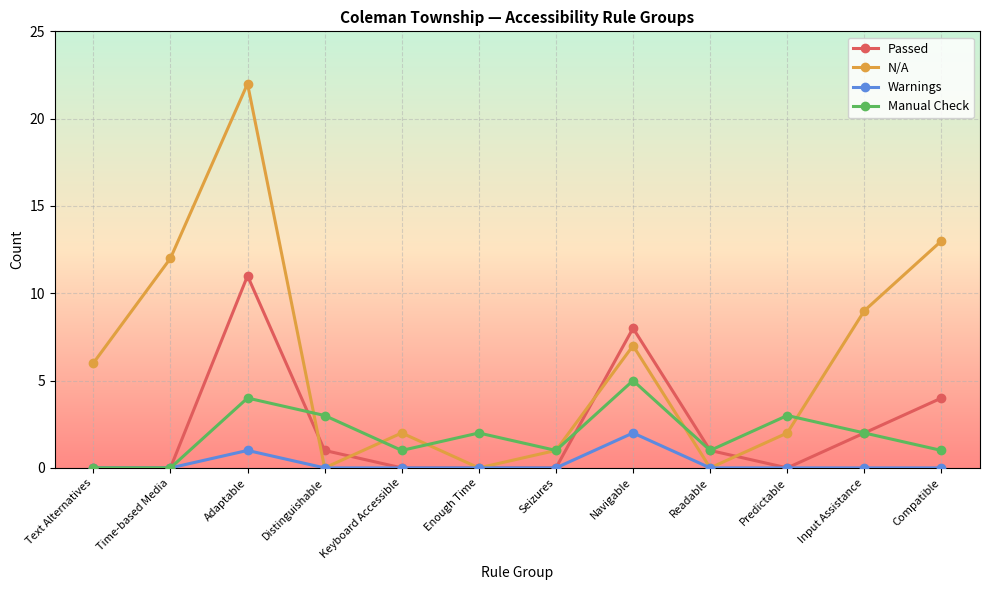

What is the approximate value of Manual Check at Input Assistance?

2